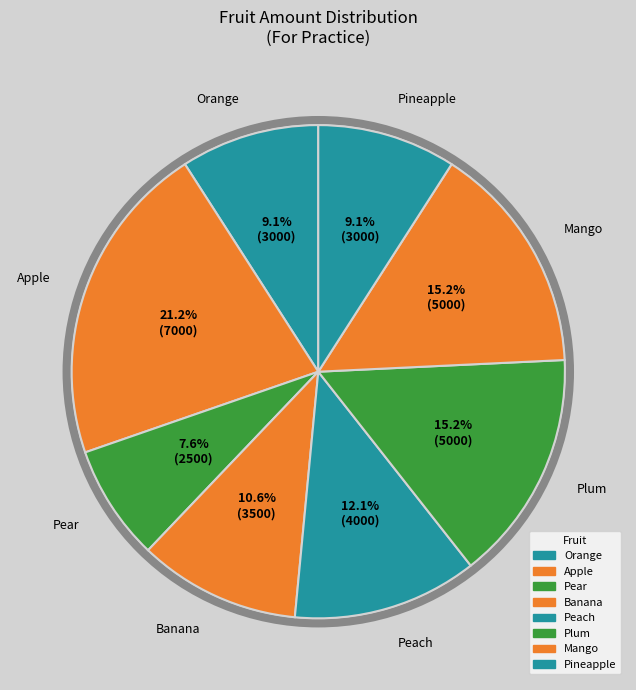

How many segments does this pie chart have?

8